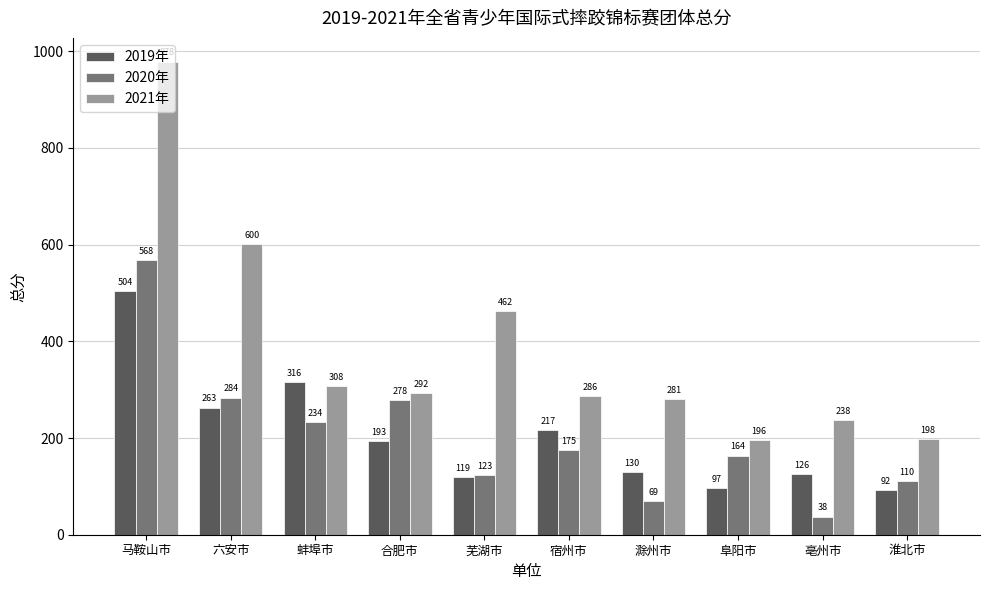

How many series are shown in this chart?

3